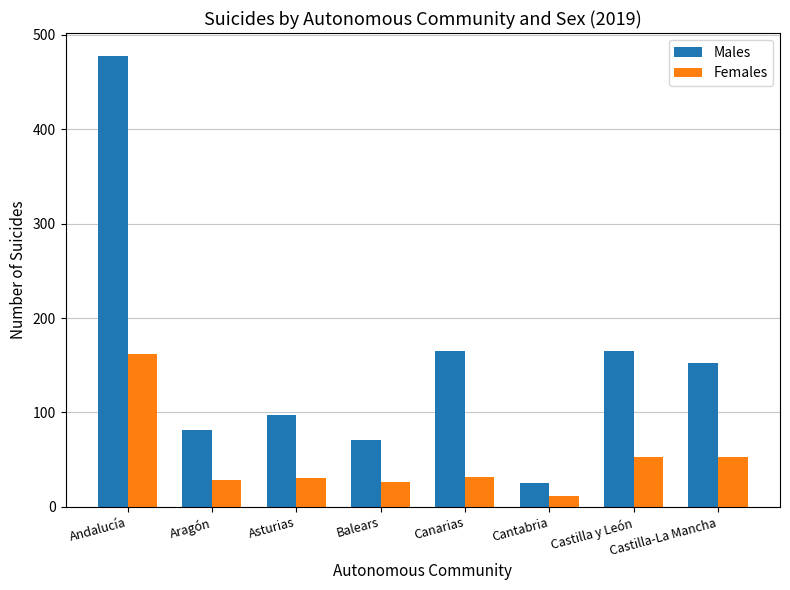

Where does the Females series first go above 32?

Andalucía